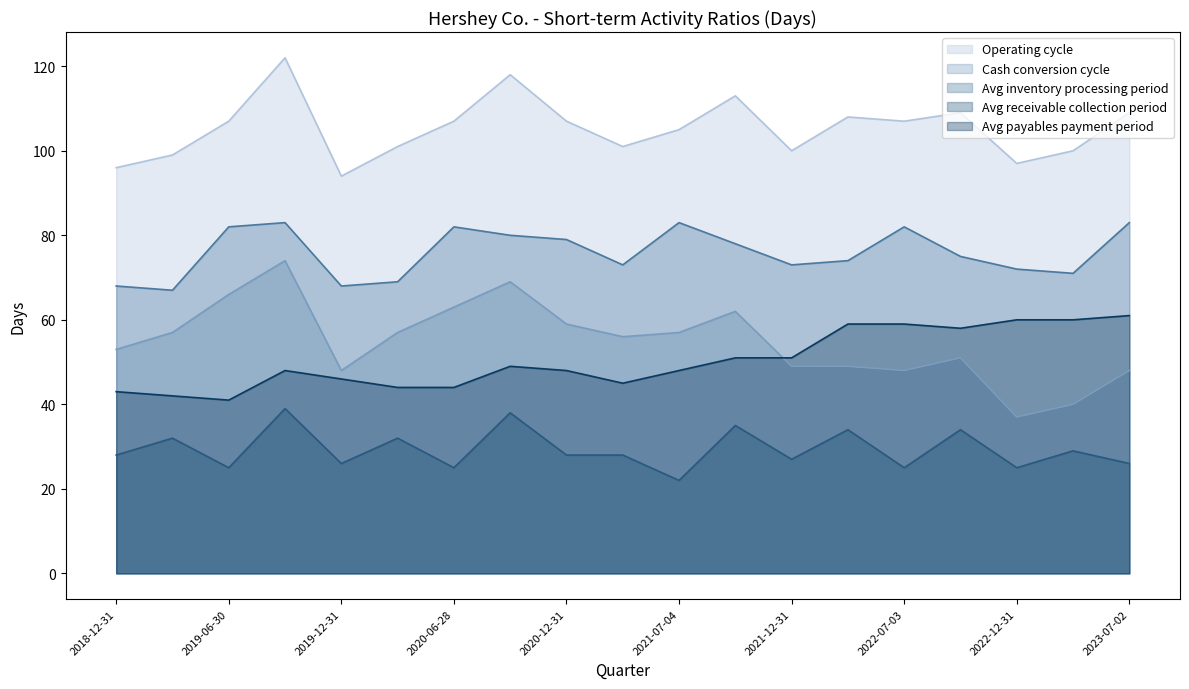

True or false: Avg inventory processing period and Cash conversion cycle intersect in this chart.

False